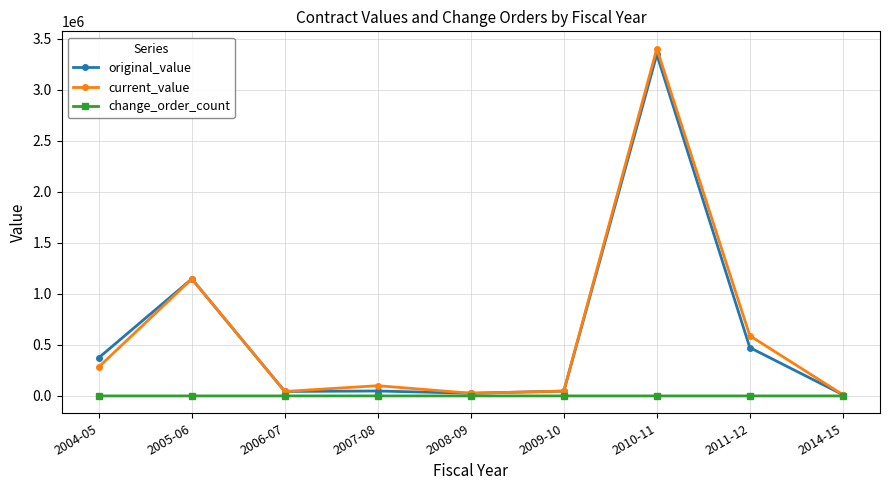

Which label corresponds to the largest value in the chart?

2010-11